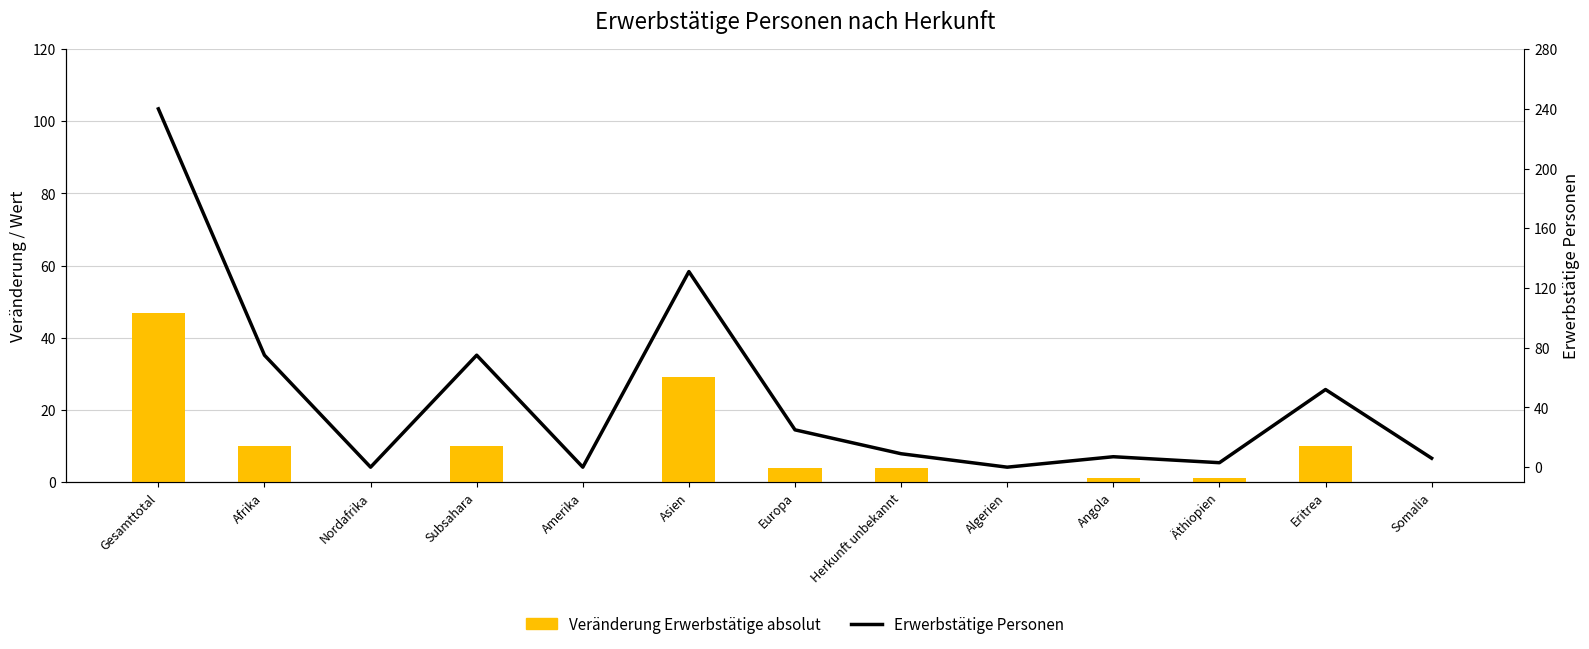

What is the total value across all series at Subsahara?

85